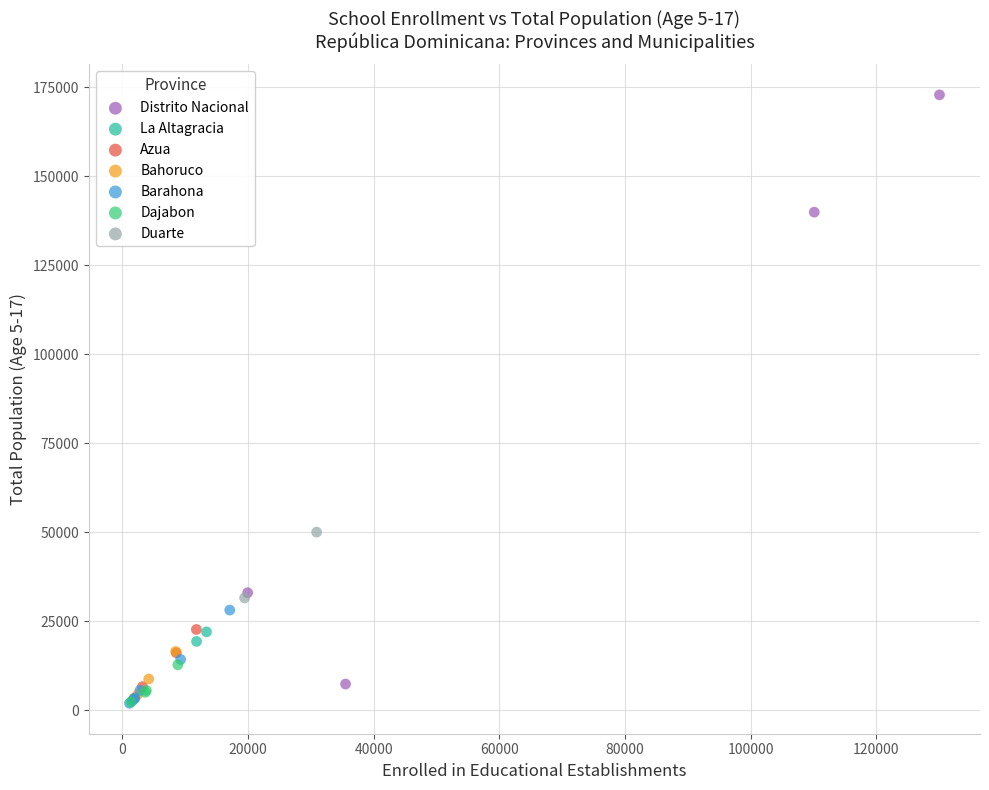

What are all the series names shown in the legend?

Distrito Nacional, La Altagracia, Azua, Bahoruco, Barahona, Dajabon, Duarte